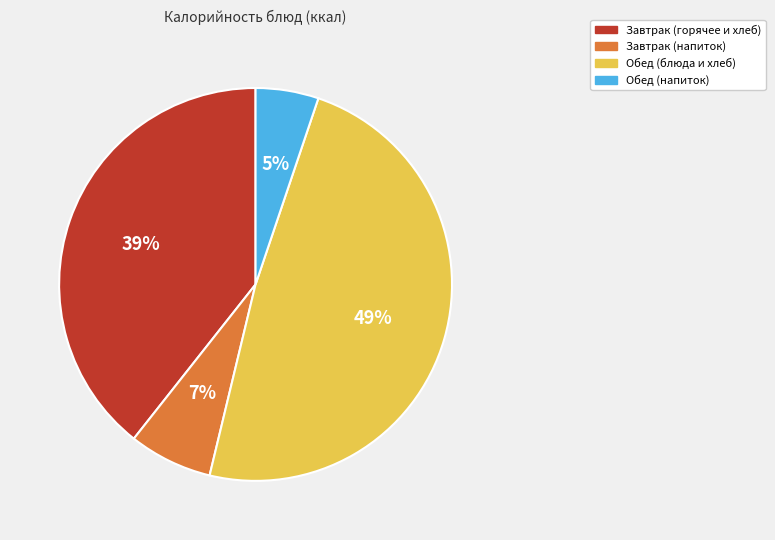

How many segments does this pie chart have?

4